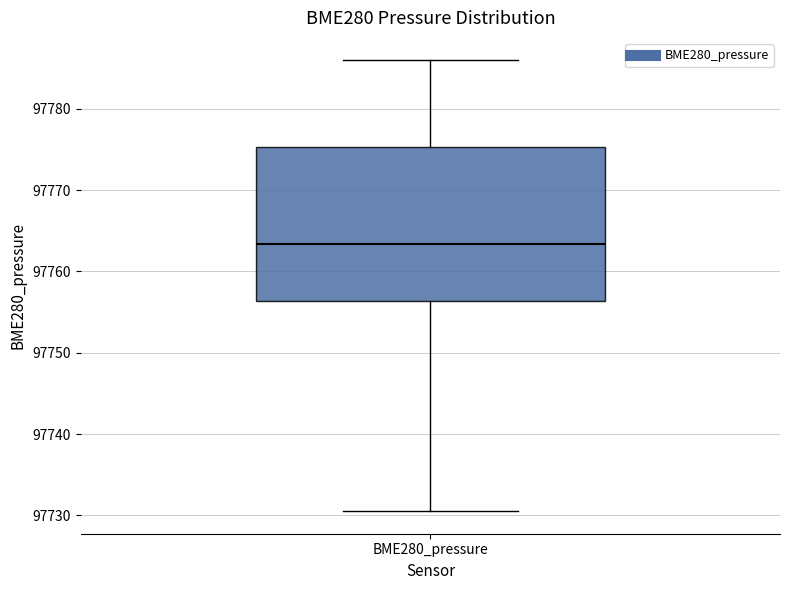

Read this box plot against the y-axis: the position of the median line, the range covered by the box, and the ends of both whiskers. The values are not printed on the chart, so give them approximately, as read against the axis.

median 97763, box 97756 to 97775, whiskers 97731 to 97786